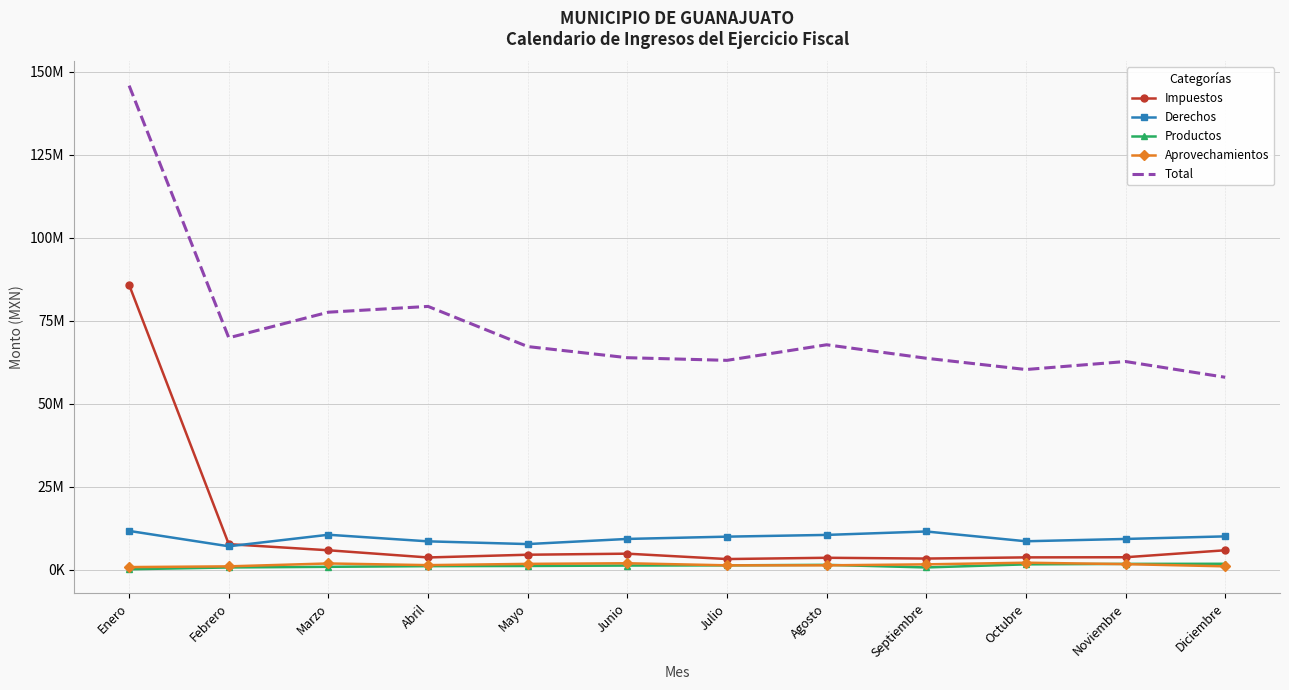

What is the maximum value shown in the chart?

145759601